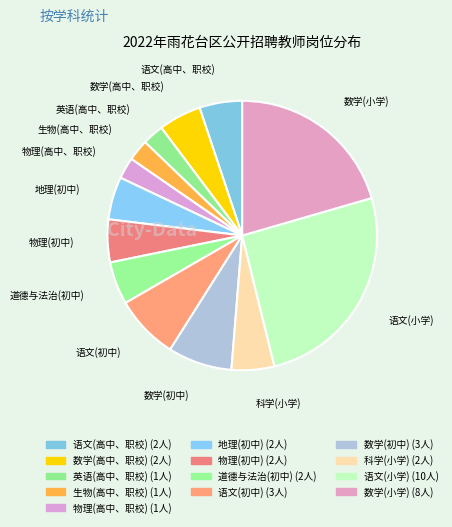

Combined, do 英语(高中、职校) and 语文(小学) account for over 50%?

No